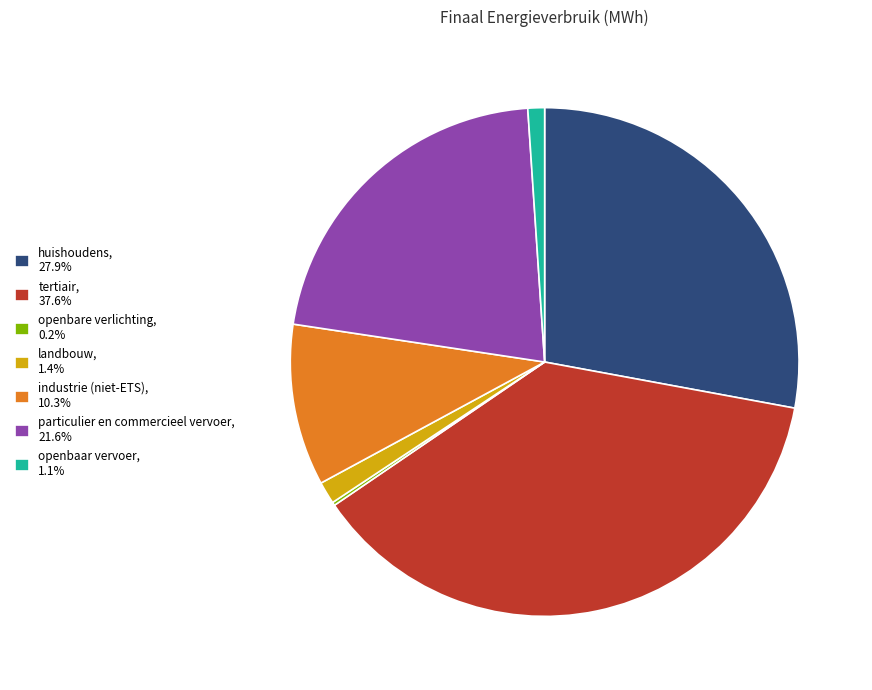

Is there a majority slice in this chart?

No